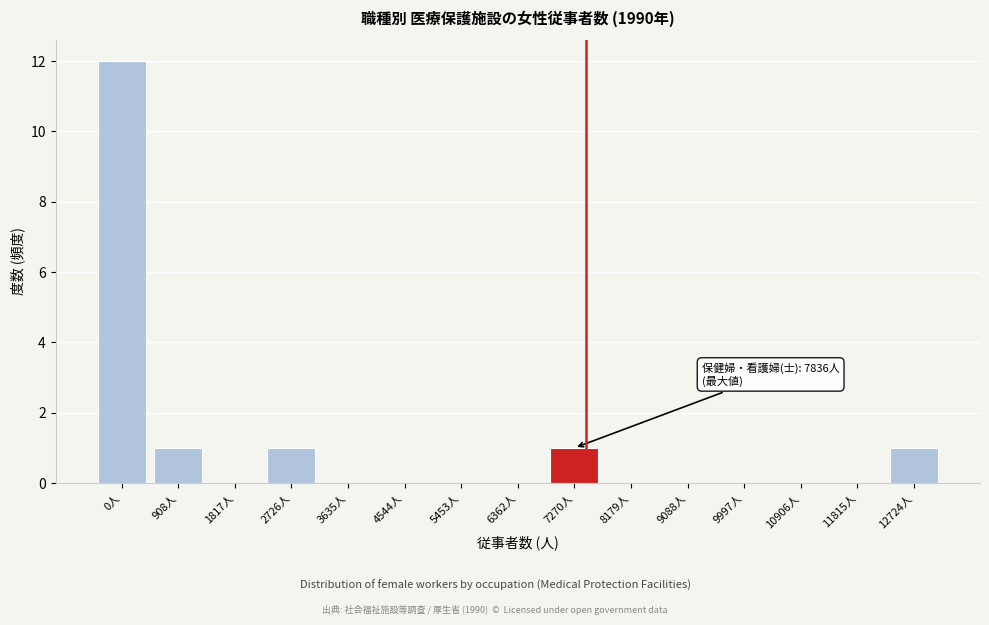

Reading left to right, what are all the values shown in this chart?

0人=12	908人=1	1817人=0	2726人=1	3635人=0	4544人=0	5453人=0	6362人=0	7270人=1	8179人=0	9088人=0	9997人=0	10906人=0	11815人=0	12724人=1